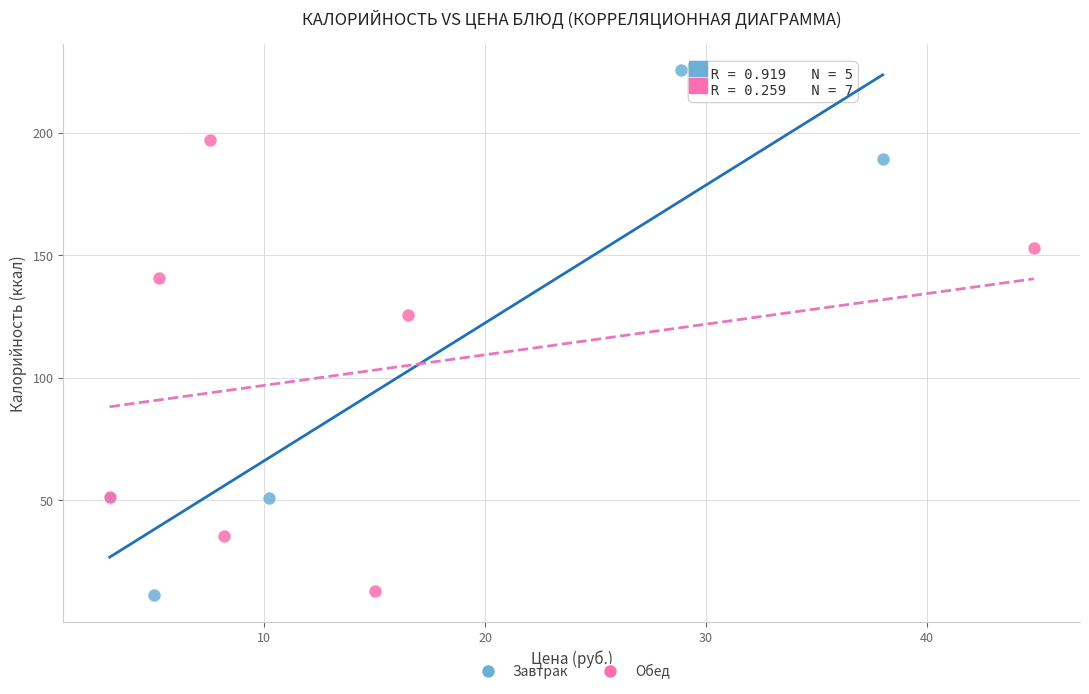

Which series contains the lowest Y value?

Завтрак